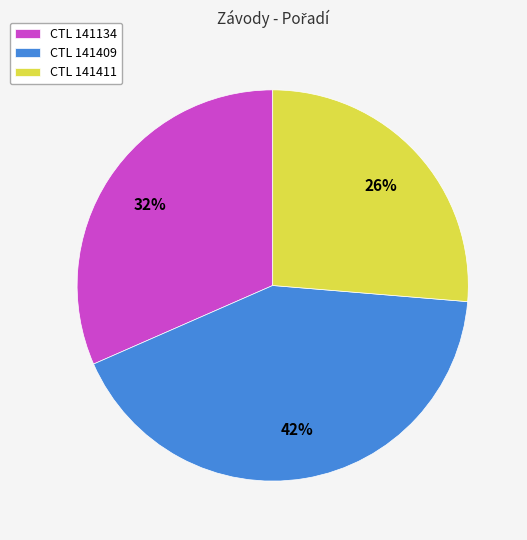

Does CTL 141409 account for over 50% of the chart?

No